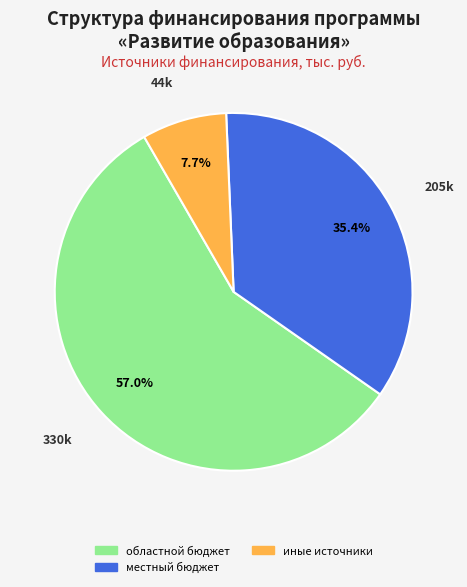

To the nearest percent, what is the difference between the largest and smallest slice percentages?

49%